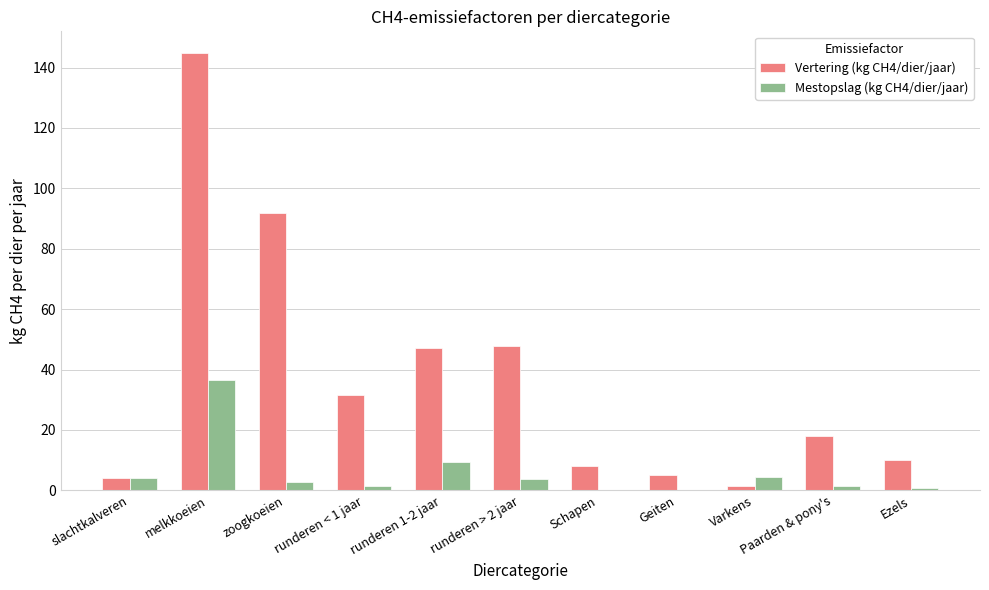

What is the maximum value shown in the chart?

144.8